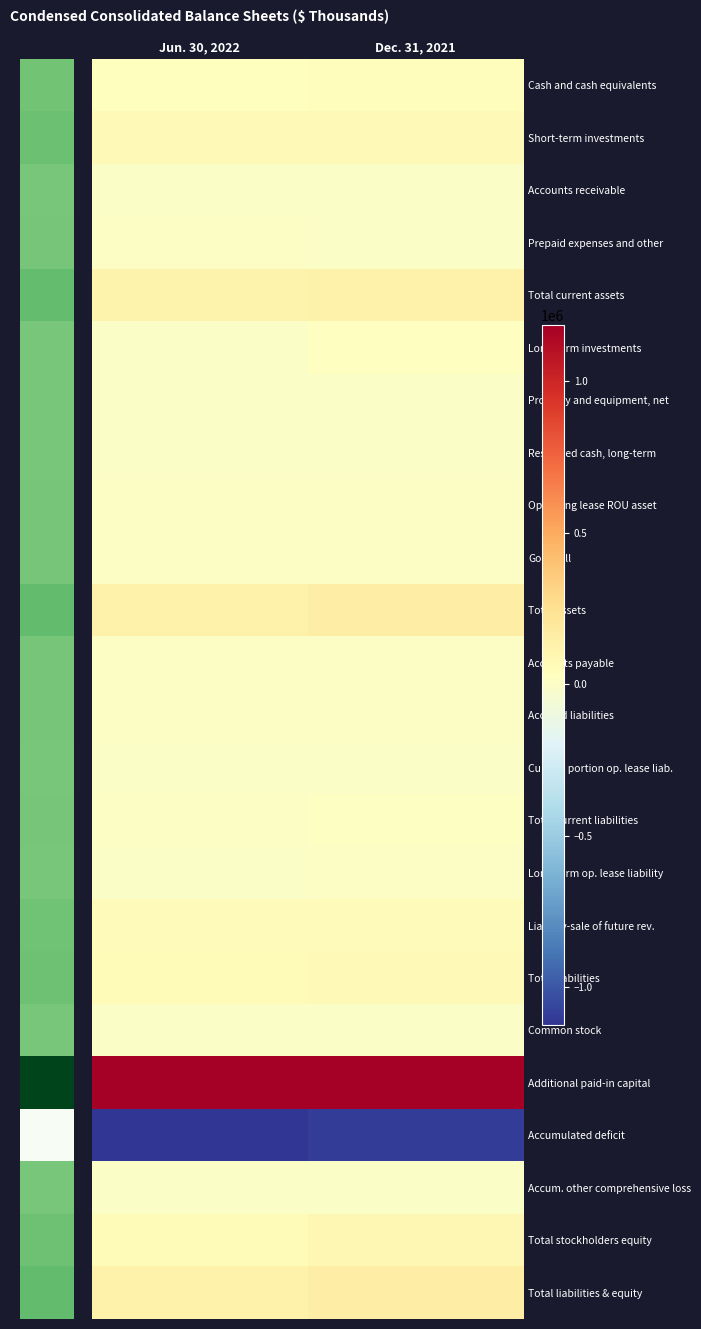

List the series in order of their peak value, lowest first.

Accumulated deficit, Accum. other comprehensive loss, Restricted cash, long-term, Property and equipment, net, Common stock, Current portion op. lease liab., Accounts receivable, Prepaid expenses and other, Long-term op. lease liability, Operating lease ROU asset, Accrued liabilities, Accounts payable, Goodwill, Total current liabilities, Long-term investments, Cash and cash equivalents, Liability-sale of future rev., Total liabilities, Short-term investments, Total stockholders equity, Total current assets, Total assets, Total liabilities & equity, Additional paid-in capital